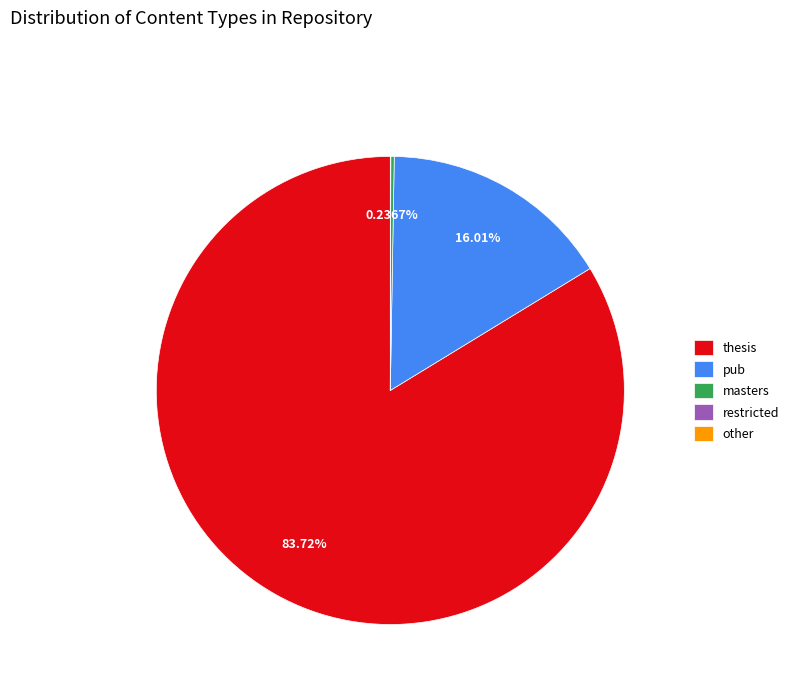

Which slice is the largest?

thesis